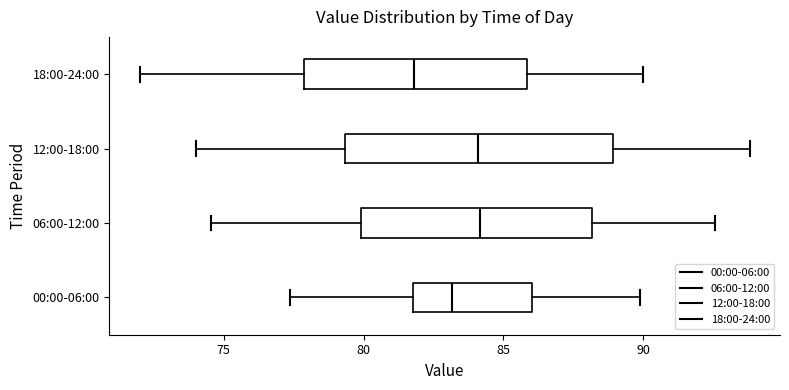

Reading bottom to top, read every box against the x-axis: the position of its median line, the range the box covers, and the ends of its whiskers. The values are not printed on the chart, so give them approximately, as read against the axis.

00:00-06:00: median 83.0, box 82.0 to 86.0, whiskers 77.5 to 90.0
06:00-12:00: median 84.0, box 80.0 to 88.0, whiskers 74.5 to 92.5
12:00-18:00: median 84.0, box 79.5 to 89.0, whiskers 74.0 to 94.0
18:00-24:00: median 82.0, box 78.0 to 86.0, whiskers 72.0 to 90.0